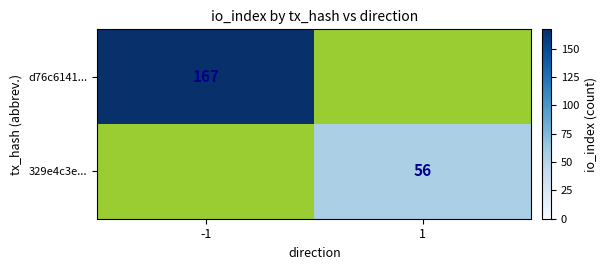

The value of 329e4c3e... at 1 is 39. True or false?

False